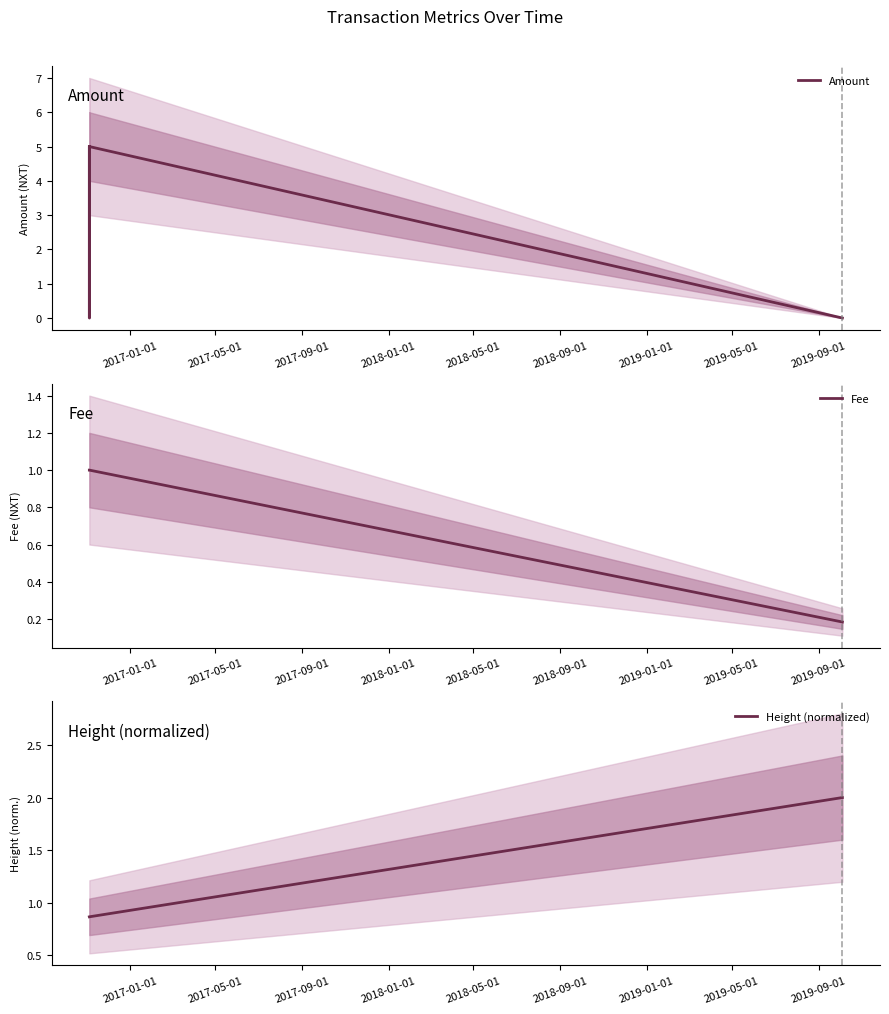

What is the average value of the Amount series?

3.0